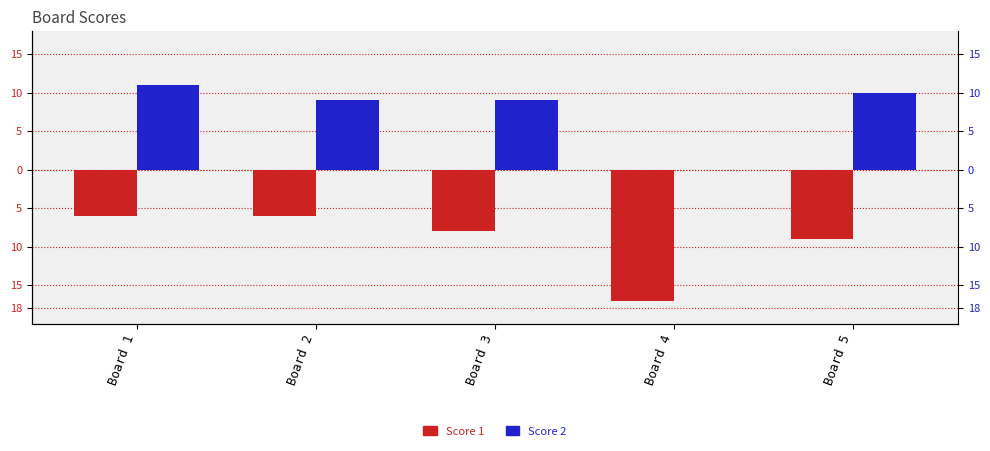

At Board 5, list the series in order from largest to smallest.

Score 2, Score 1